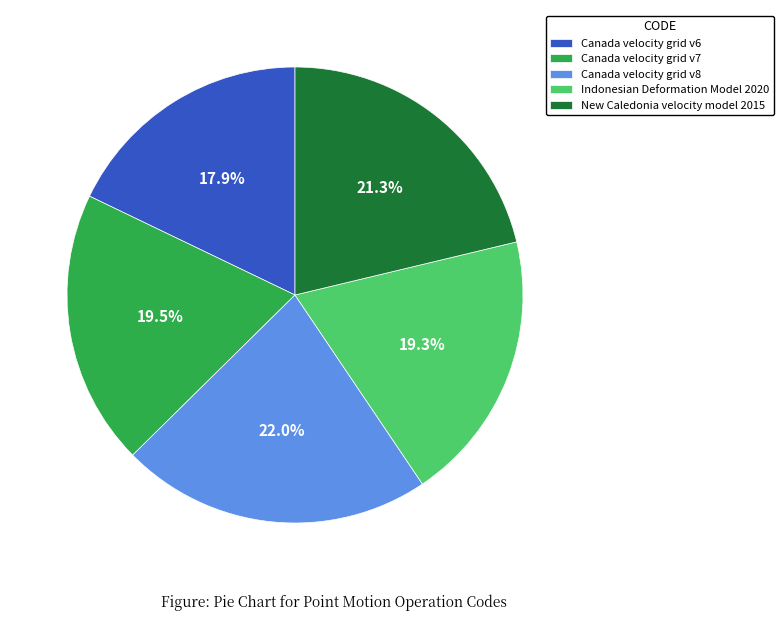

Which category has the biggest portion of the pie?

Canada velocity grid v8